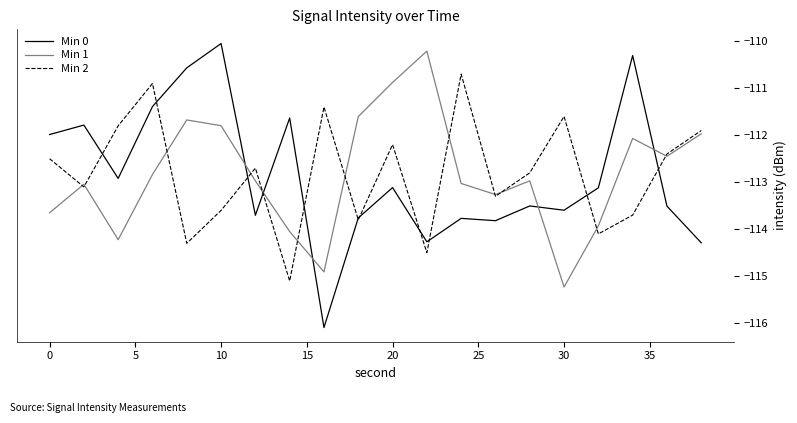

What is the difference between the maximum and minimum values in the Min 0 series?

6.0